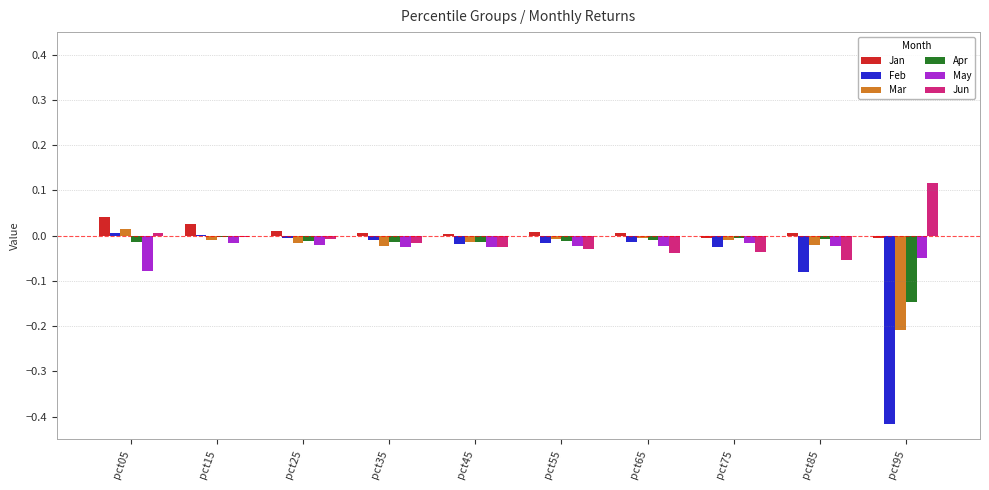

Is the value of Feb at pct05 greater than the value of Jan at pct05?

No